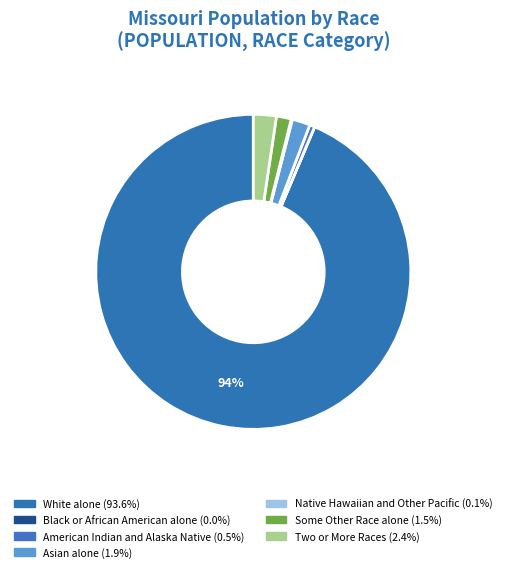

How many segments does this pie chart have?

7